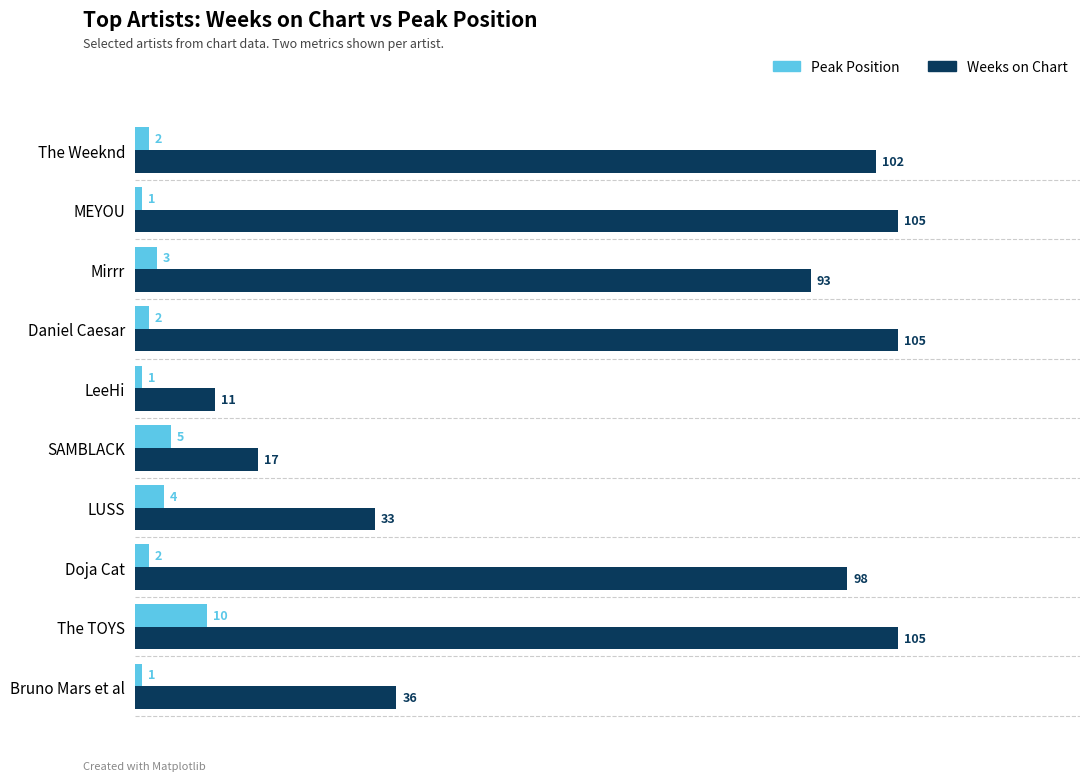

Rank the series by their average value, from highest to lowest.

Weeks on Chart, Peak Position